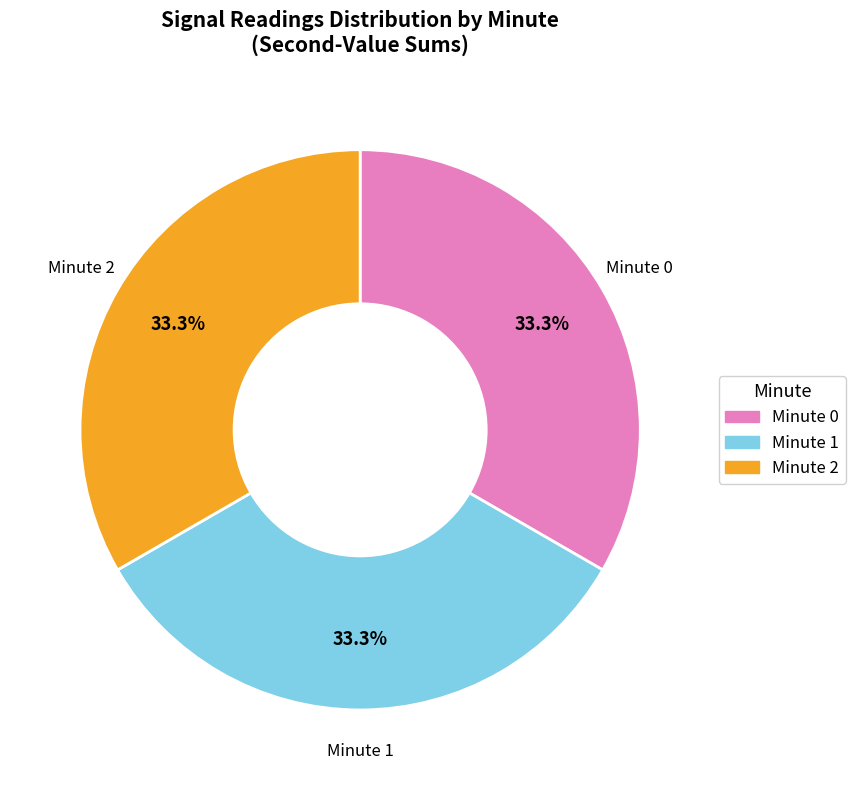

To the nearest percent, what is the difference between the largest and smallest slice percentages?

0%